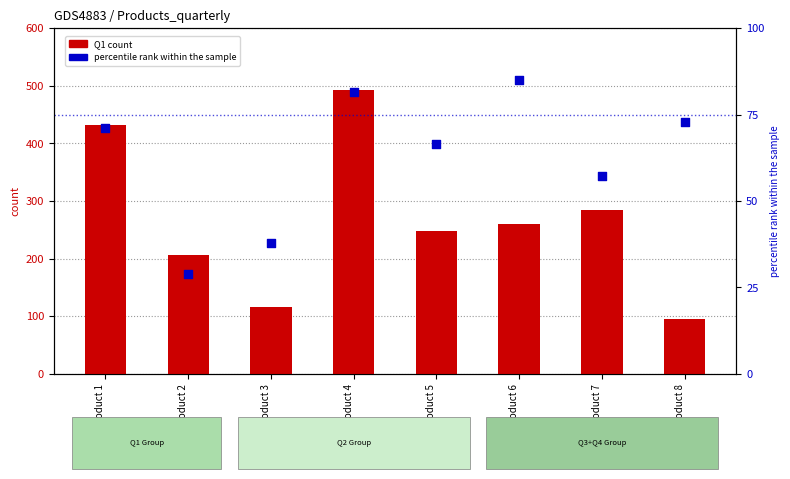

What are all the series names shown in the legend?

Q1 count, percentile rank within the sample